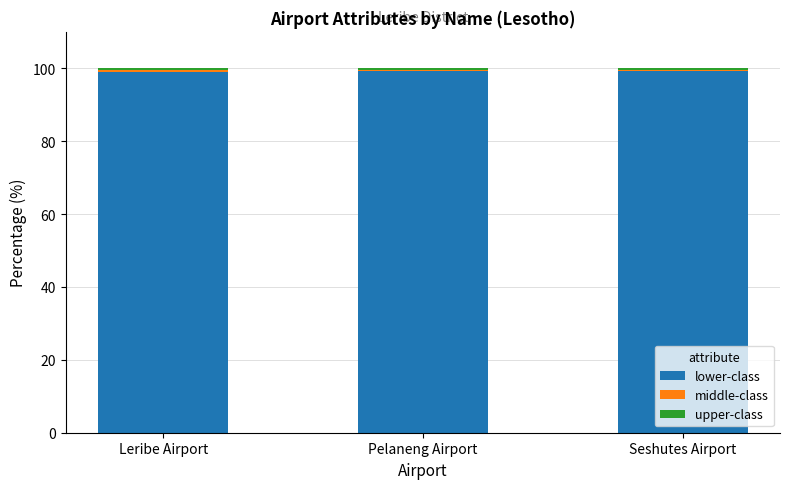

True or false: lower-class has a value of 98.9 at Leribe Airport.

True